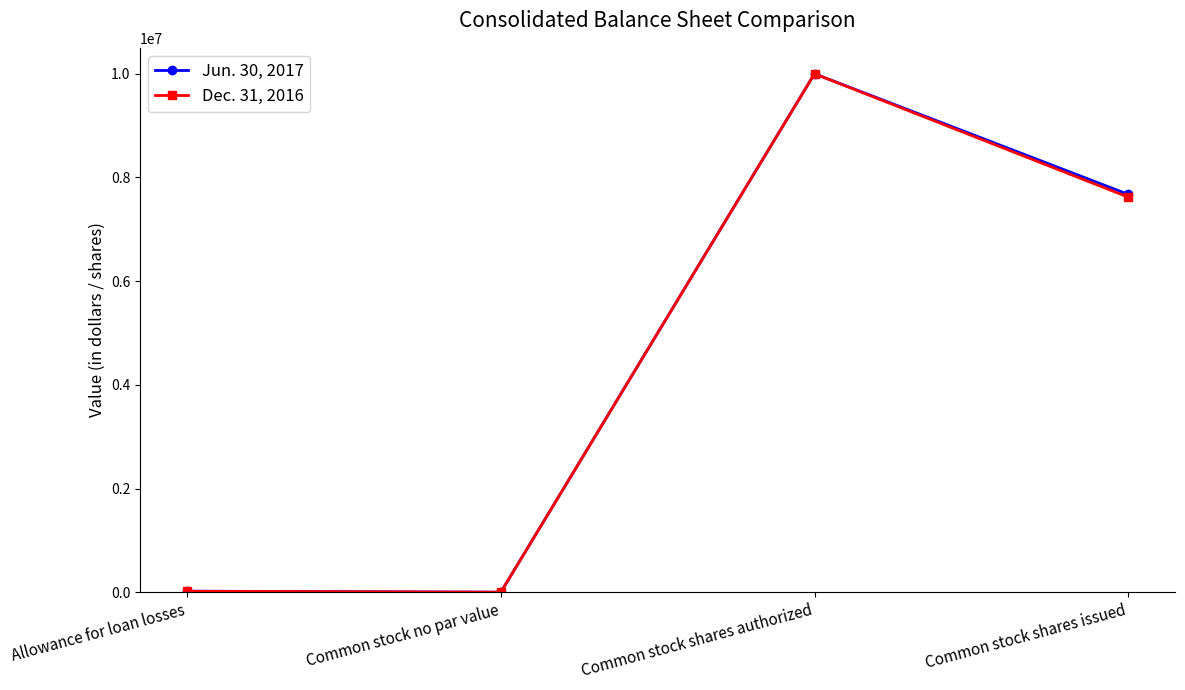

True or false: Dec. 31, 2016 has more than 1 points higher than both neighbors.

False